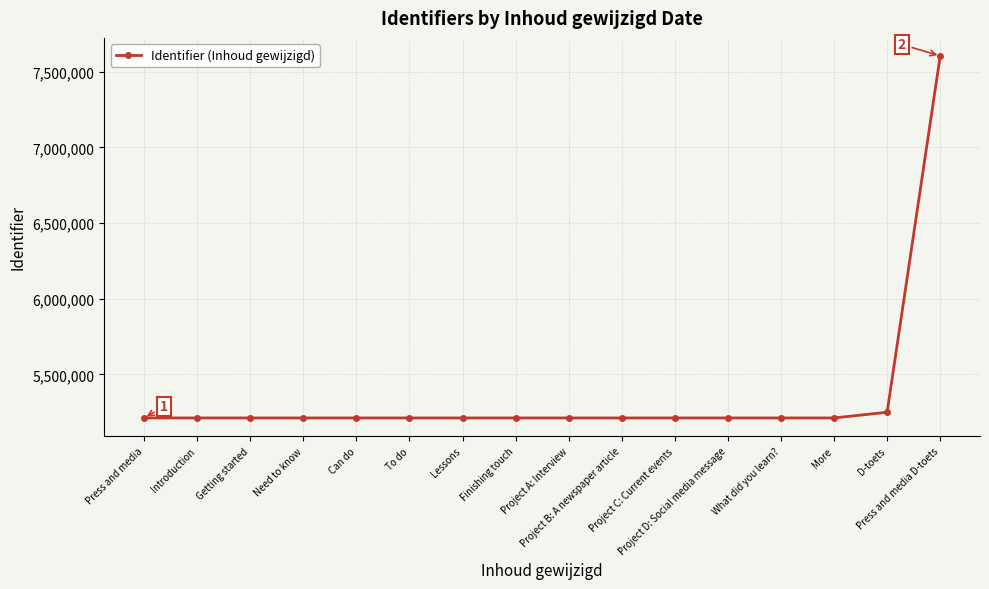

Count the number of categories in the chart.

16